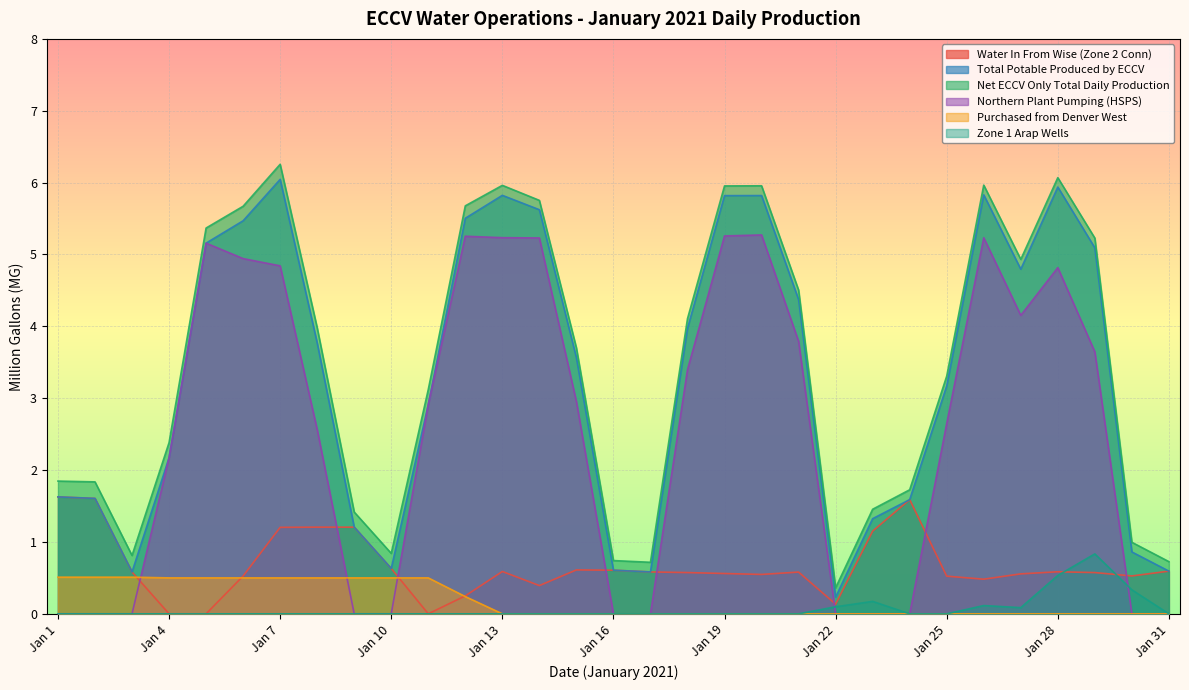

Where is Zone 1 Arap Wells nearest to the value 0?

Jan 1